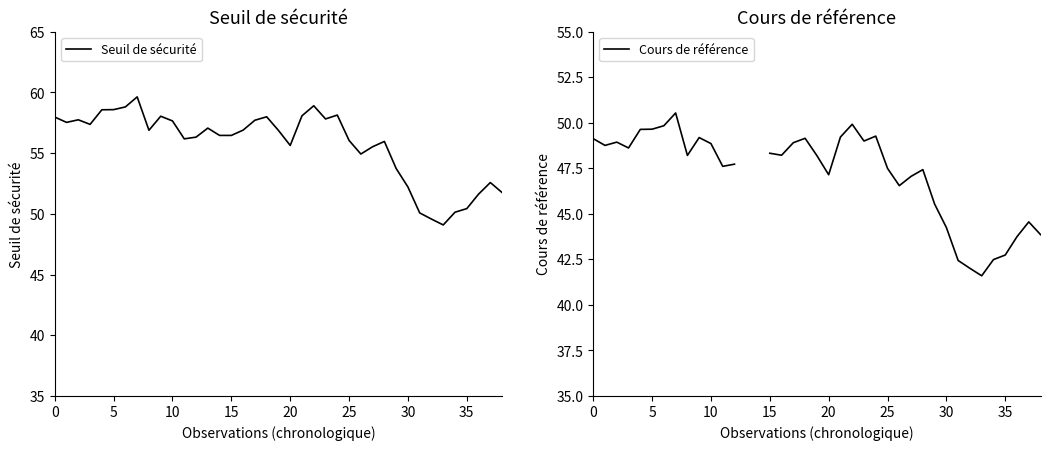

What is the value of the Seuil de sécurité point at the 33rd from the left?

49.6